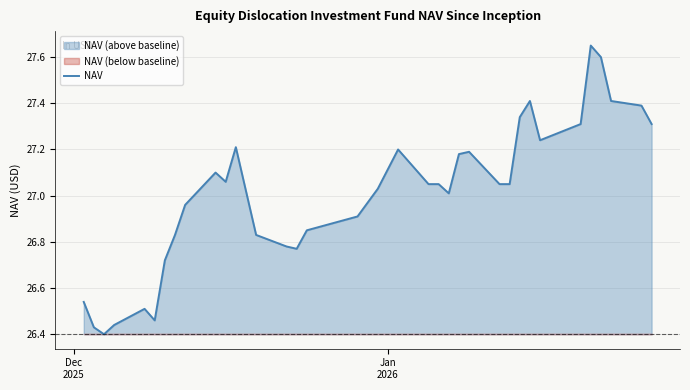

What is the value of the 23rd point from the left?

27.1